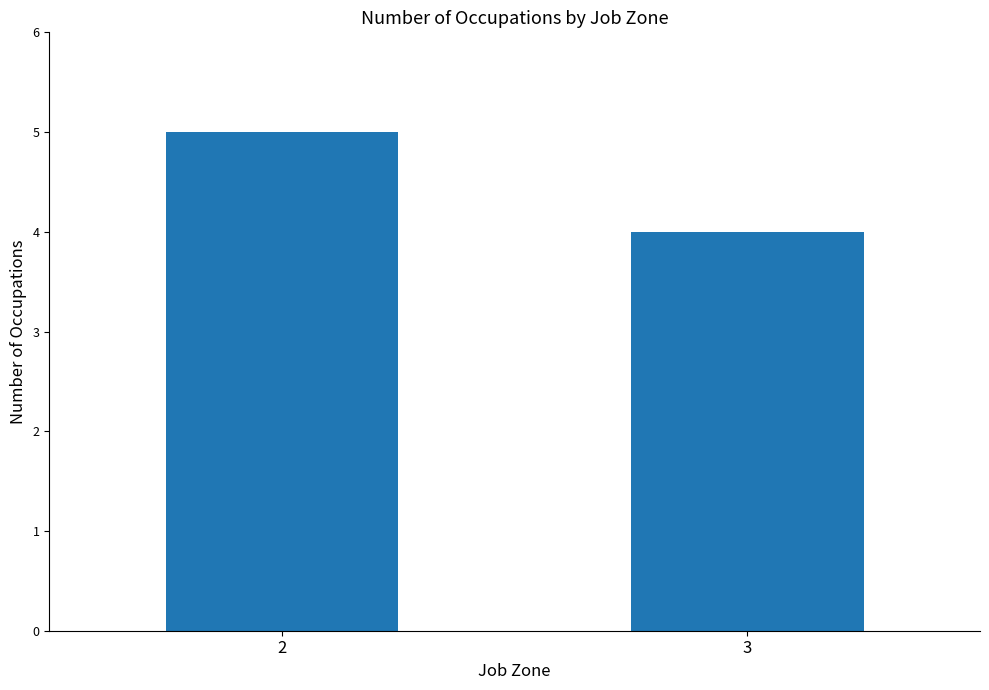

What is the difference between the maximum and minimum values?

1